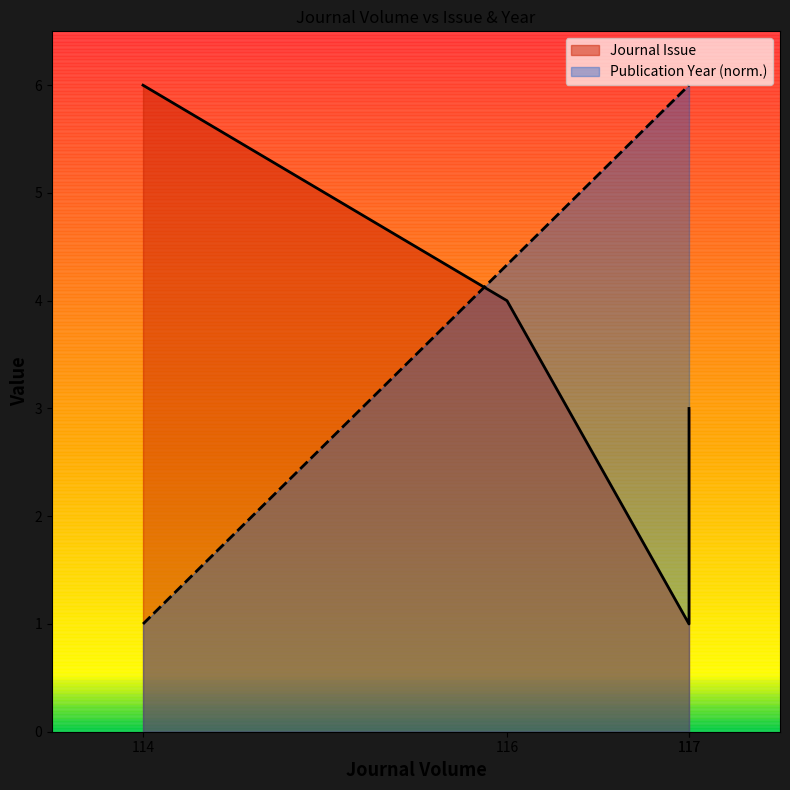

Does the chart have visible grid lines?

No